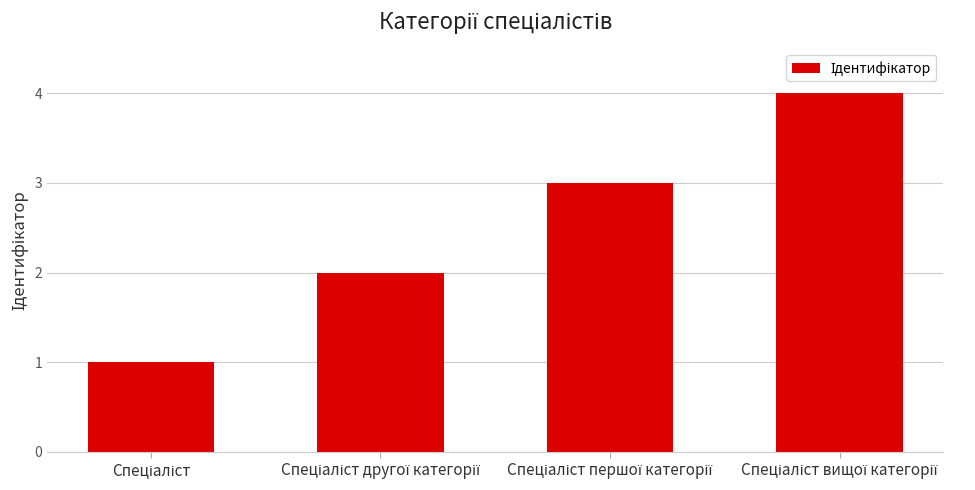

What is the difference between the maximum and minimum values?

3